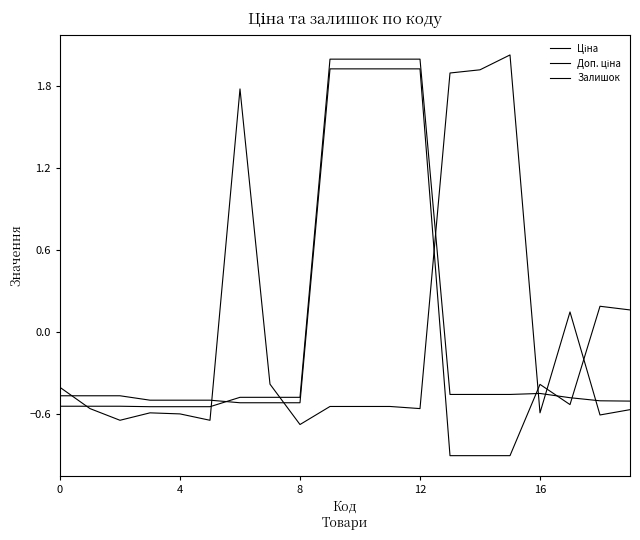

Count the number of categories in the chart.

20